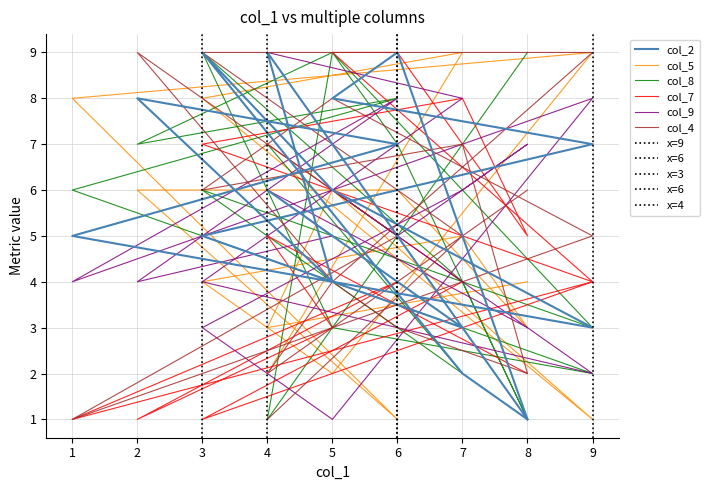

How many times do col_8 and col_9 cross each other?

7